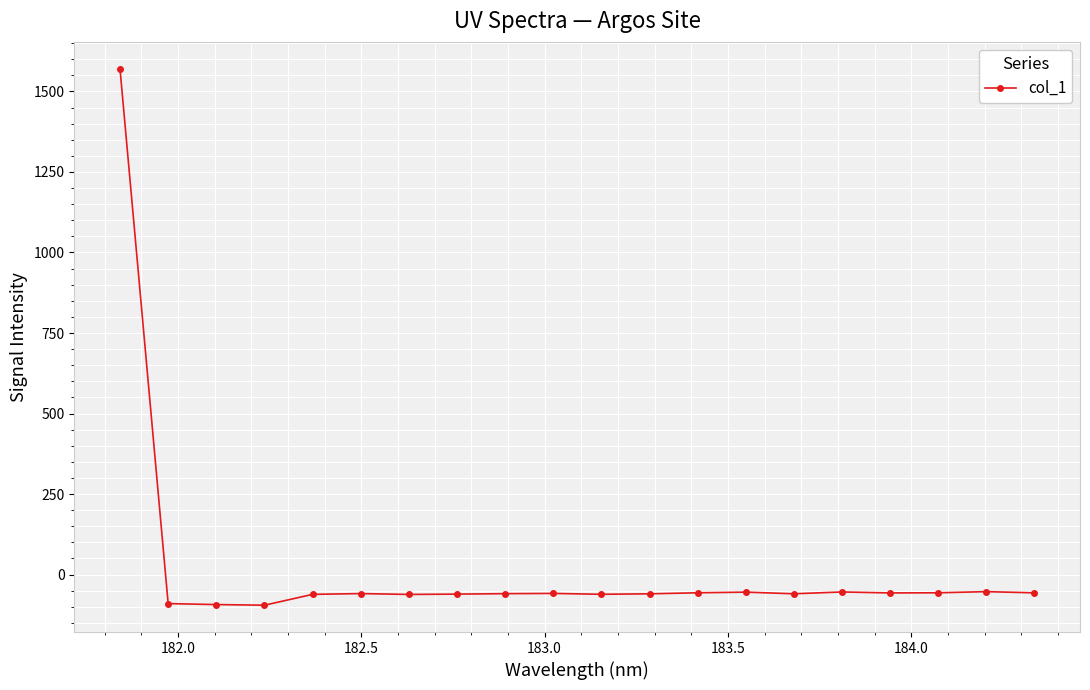

What is the average value?

18.2